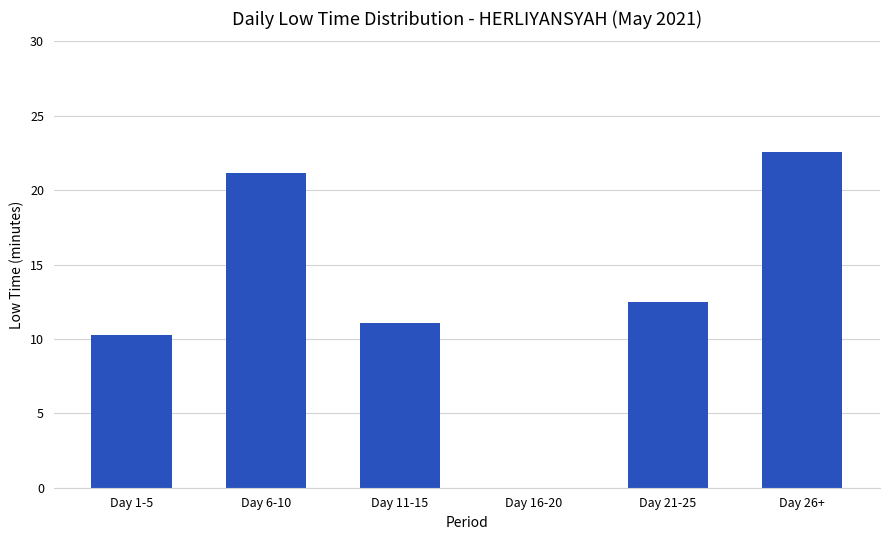

Which category has the highest value across all series?

Day 26+